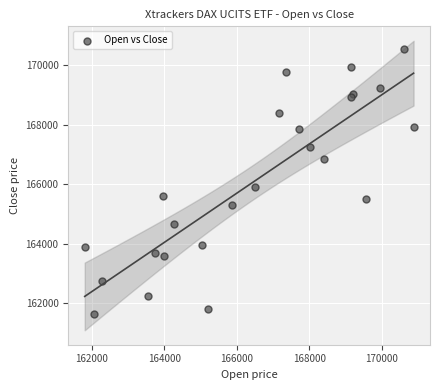

What Y value in the scatter plot is closest to 166095?

165918